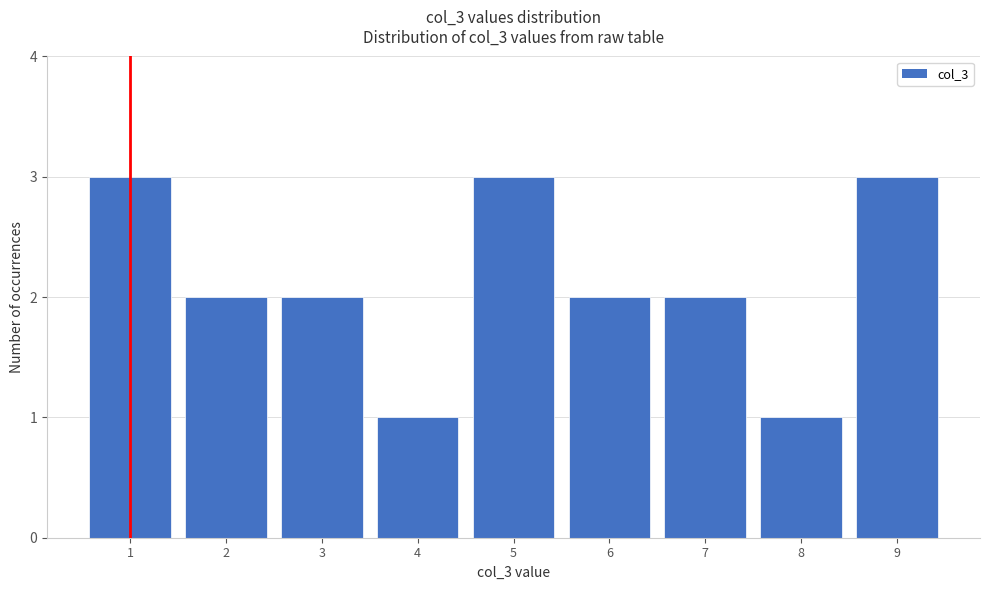

How tall is the bar that spans 6.5 to 7.5 on the x-axis? The values are not printed on the chart, so give them approximately, as read against the axis.

2